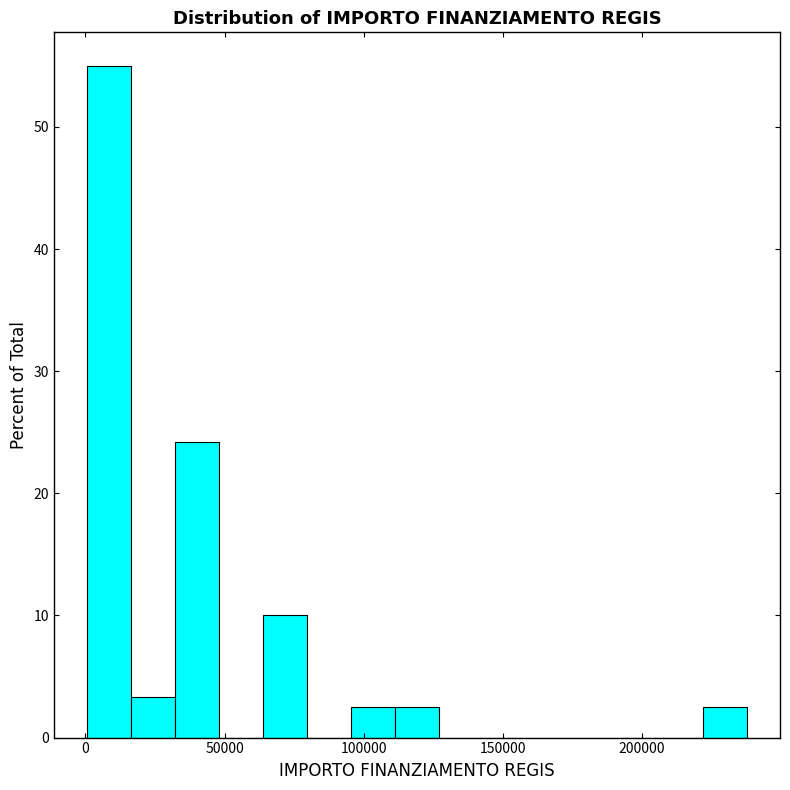

Around what value on the x-axis is the tallest bar? Give the approximate position of its centre, as read against the axis.

10000